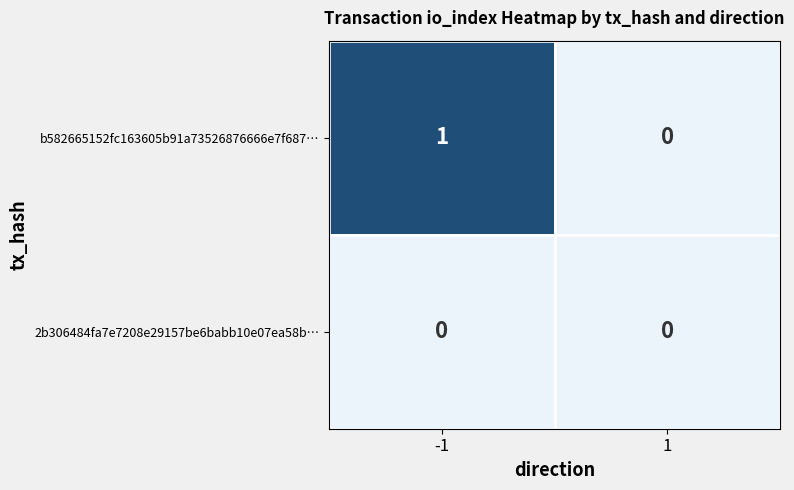

What is the spread (max minus min) of values at -1?

1